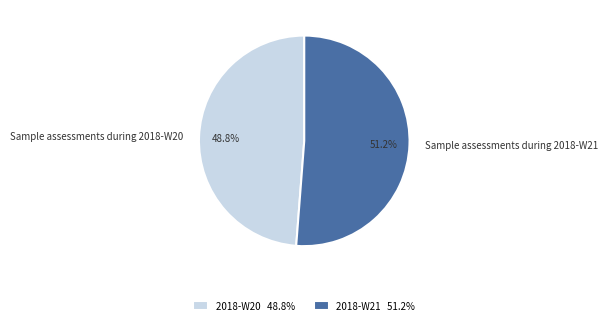

To the nearest percent, what is the combined percentage of Sample assessments during 2018-W21 and Sample assessments during 2018-W20?

100%